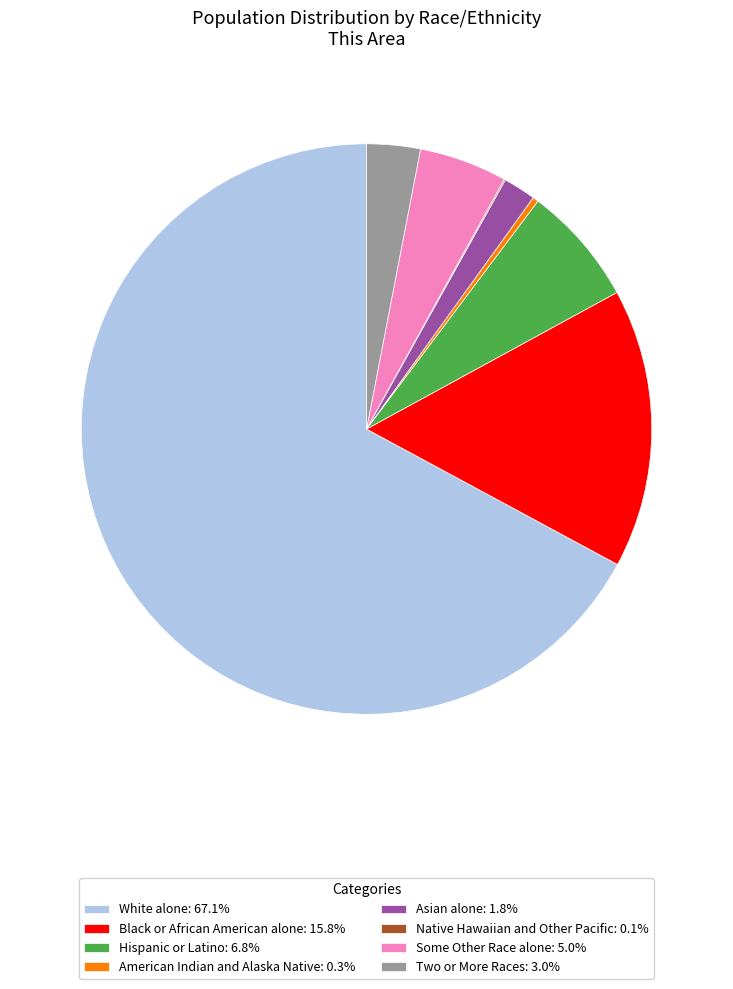

Is the sum of Two or More Races: 3.0% and Some Other Race alone: 5.0% greater than half?

No